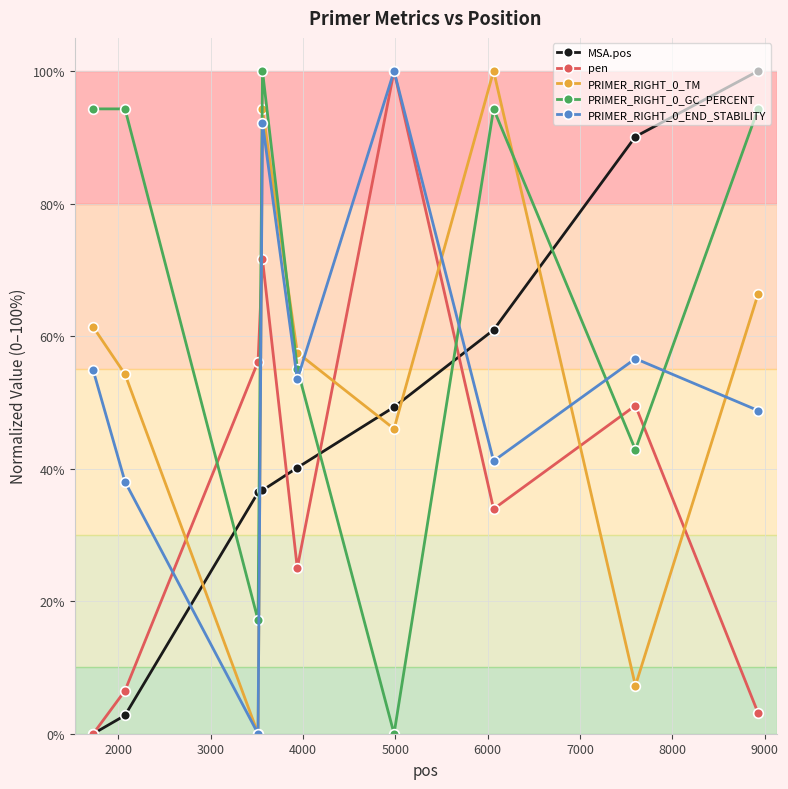

True or false: MSA.pos and PRIMER_RIGHT_0_END_STABILITY cross at least once.

True